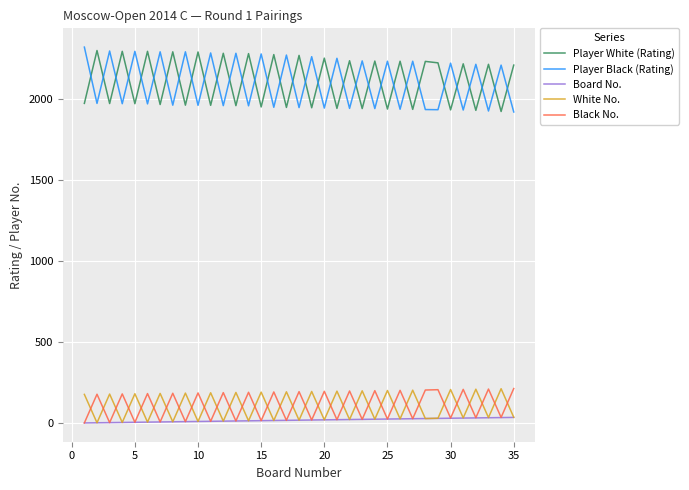

True or false: Black No. and Player Black (Rating) intersect in this chart.

False